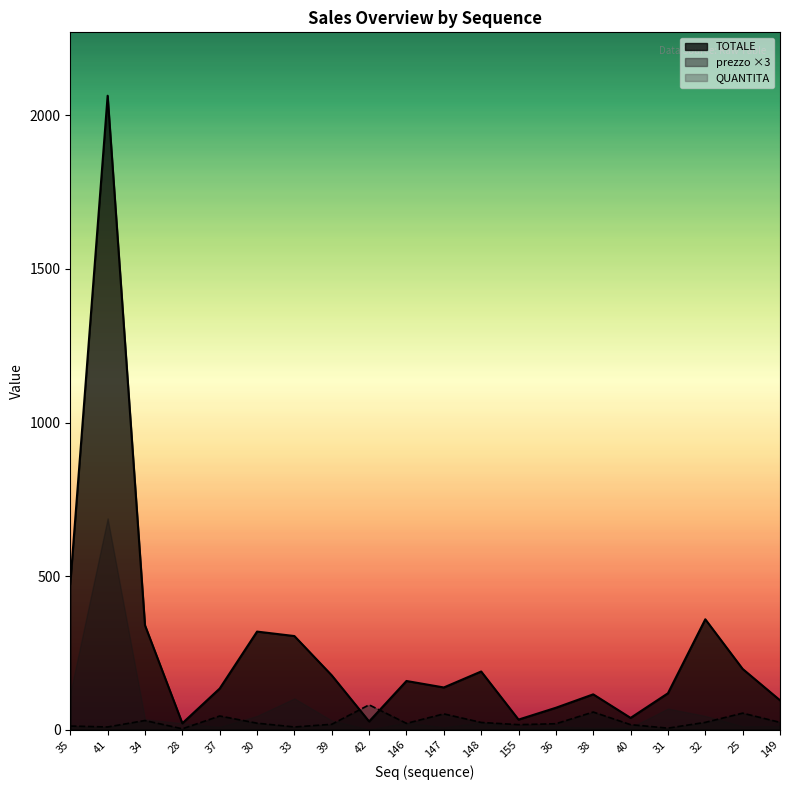

What is the label of the 9th point from the right?

148